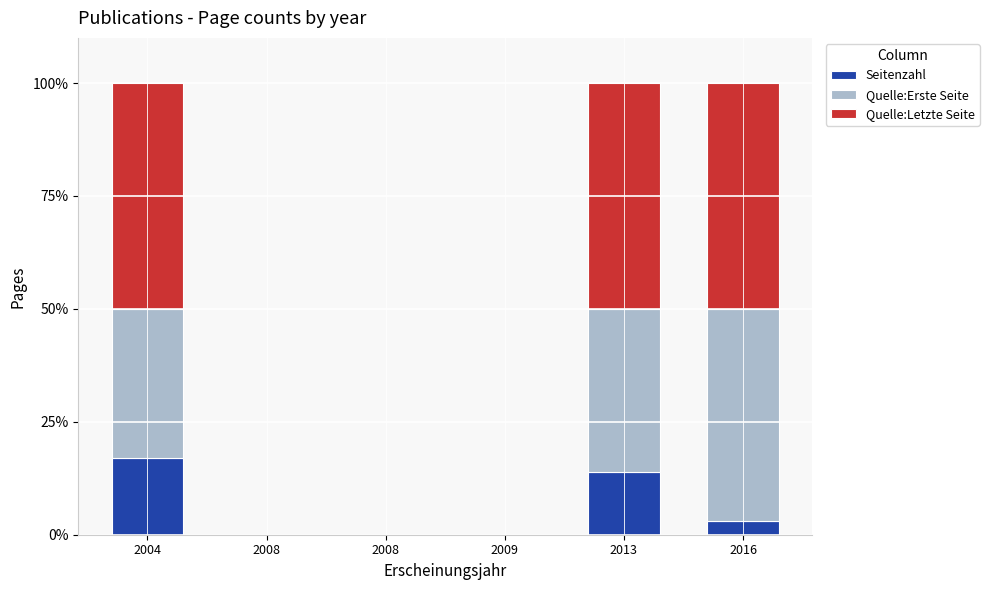

The value of Quelle:Letzte Seite at 2008 is 0.0. True or false?

True